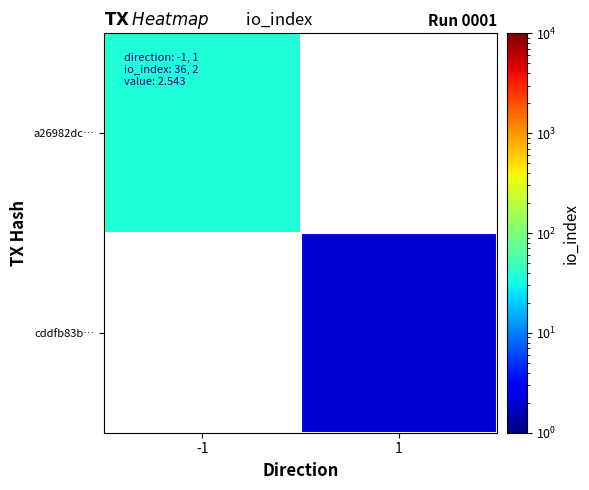

List the labels in order of cddfb83b… value, smallest first.

-1, 1